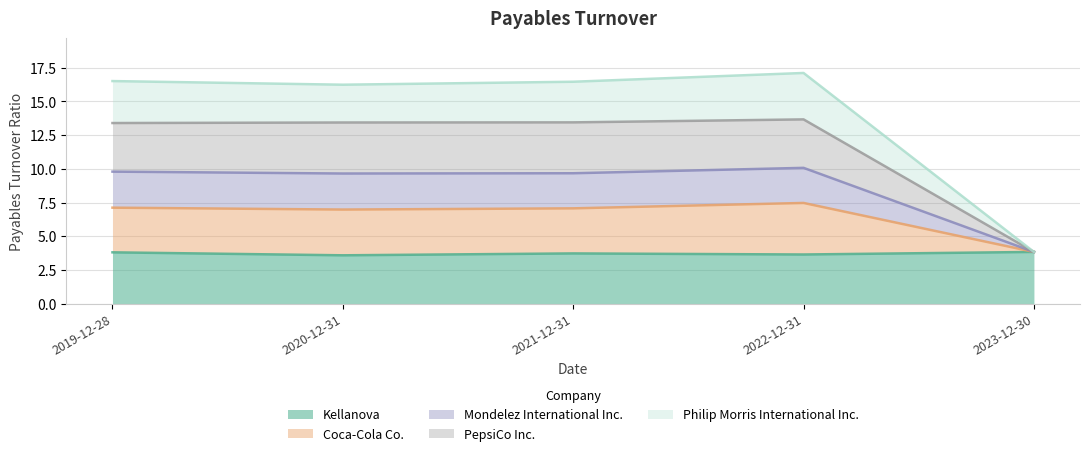

The Kellanova series shows 3.7 at 2021-12-31. True or false?

True